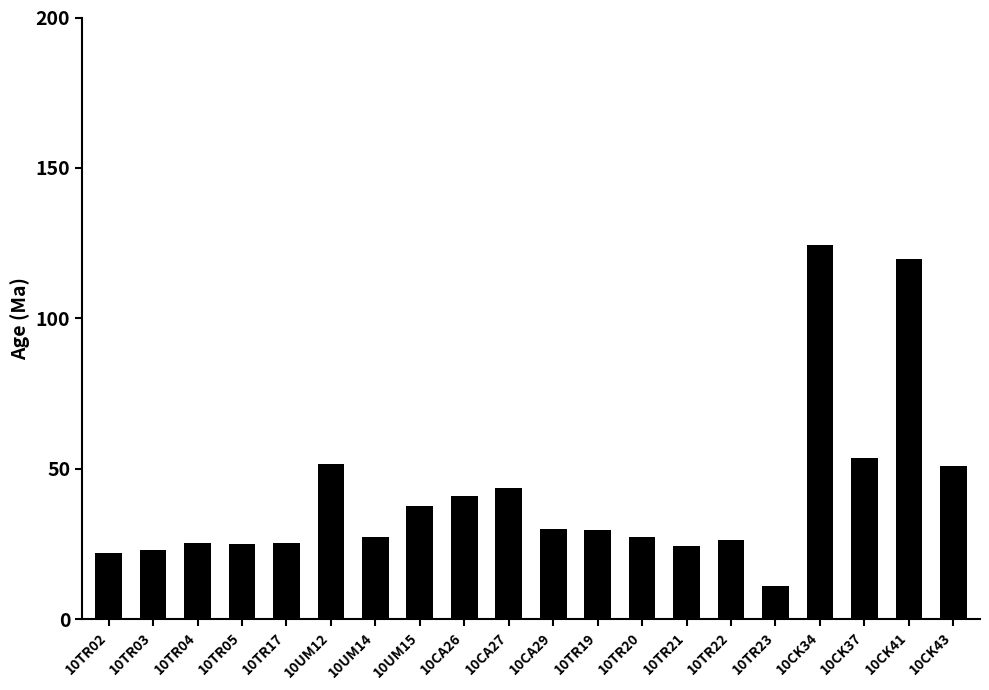

Which has a higher value, 10TR23 or 10CA29?

10CA29